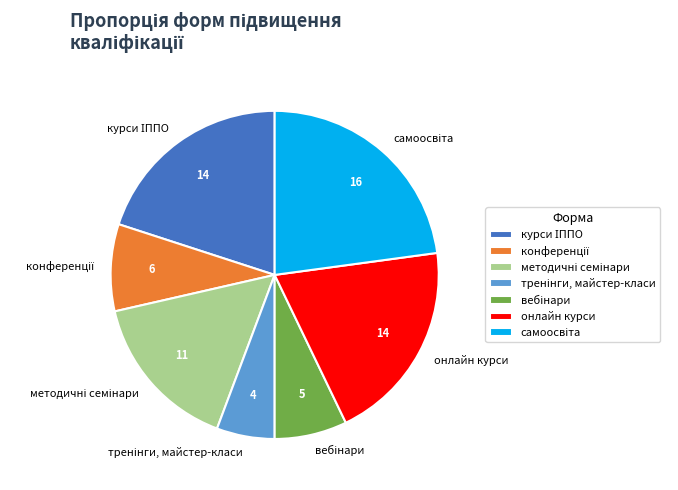

The онлайн курси slice represents 20% of the pie. True or false?

True